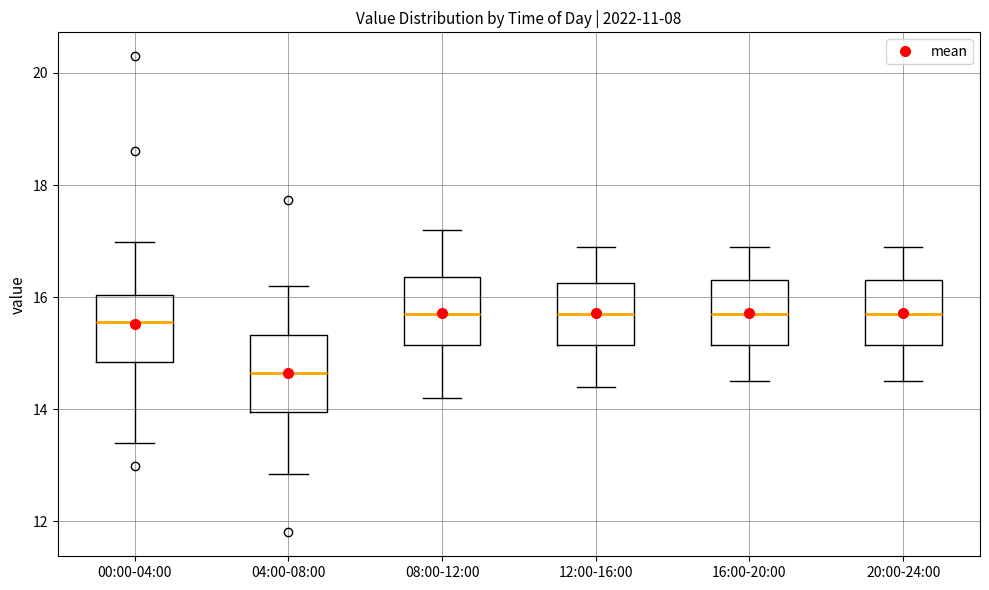

Reading left to right, transcribe this box plot: for each box, give where its median line is, the range the box spans, and where its two whiskers end, as read against the y-axis. The values are not printed on the chart, so give them approximately, as read against the axis.

00:00-04:00: median 15.6, box 14.8 to 16.0, whiskers 13.4 to 17.0
04:00-08:00: median 14.6, box 14.0 to 15.4, whiskers 12.8 to 16.2
08:00-12:00: median 15.8, box 15.2 to 16.4, whiskers 14.2 to 17.2
12:00-16:00: median 15.8, box 15.2 to 16.2, whiskers 14.4 to 17.0
16:00-20:00: median 15.8, box 15.2 to 16.4, whiskers 14.6 to 17.0
20:00-24:00: median 15.8, box 15.2 to 16.4, whiskers 14.6 to 17.0